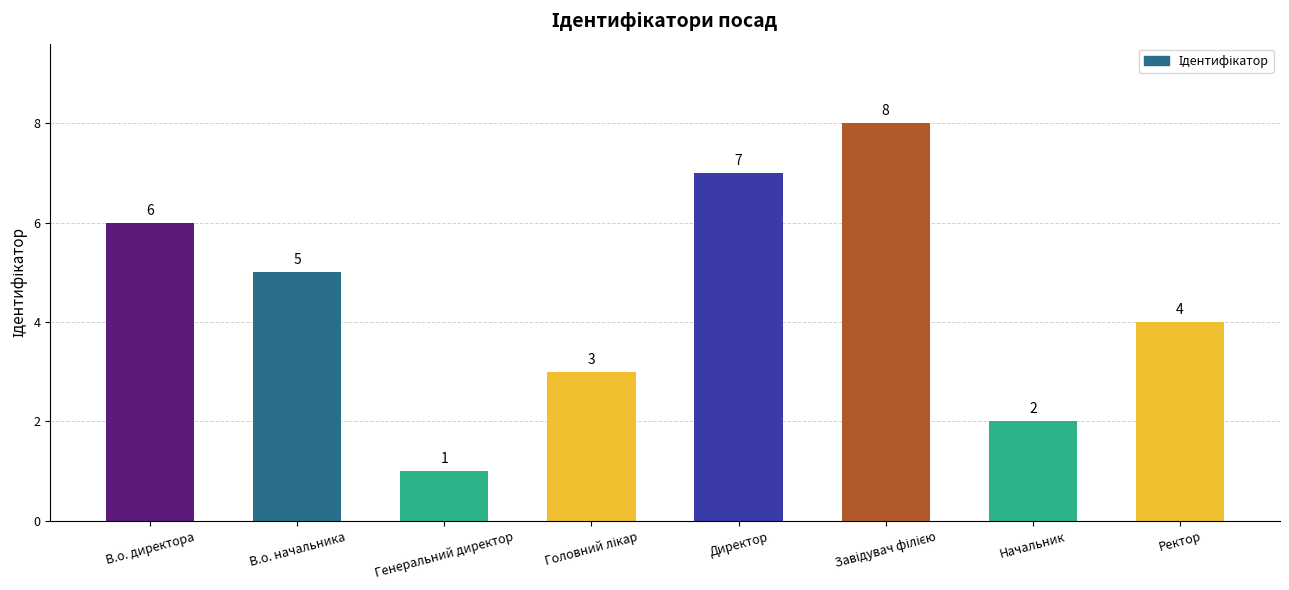

What is the greatest value displayed?

8